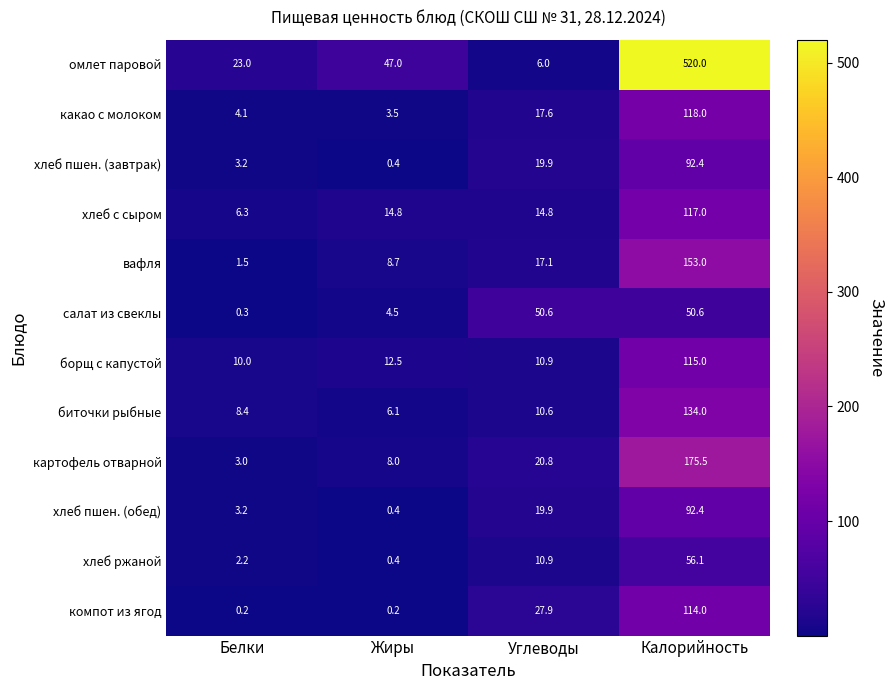

How many data points does each series have?

4